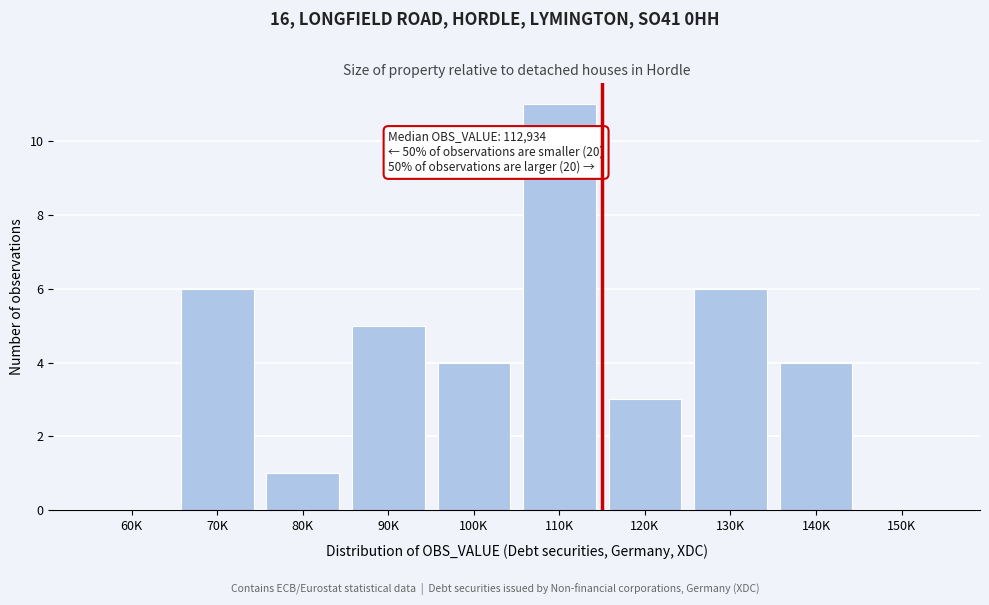

Reading left to right, what are all the values shown in this chart?

60K=0	70K=6	80K=1	90K=5	100K=4	110K=11	120K=3	130K=6	140K=4	150K=0